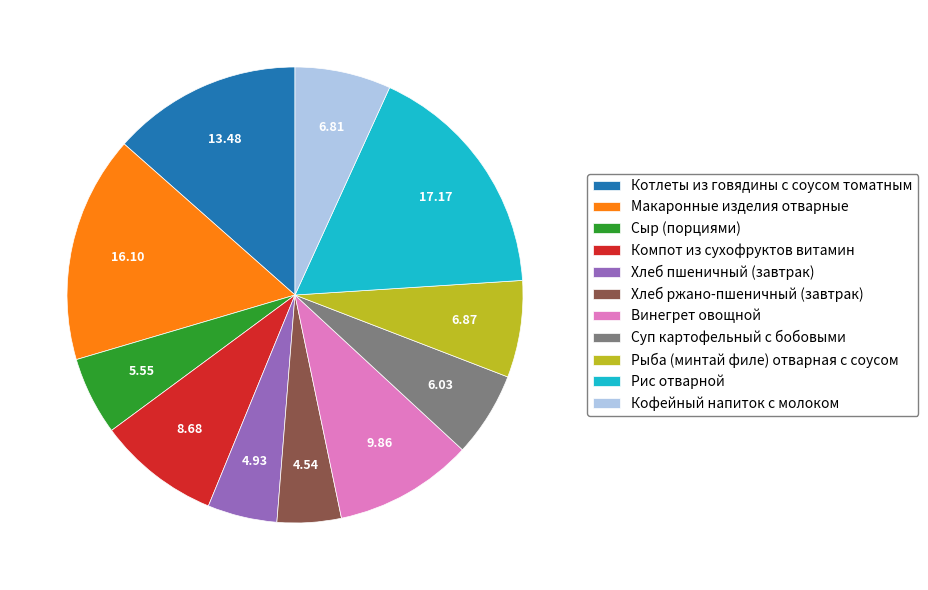

Is there any slice that represents more than half of the pie?

No